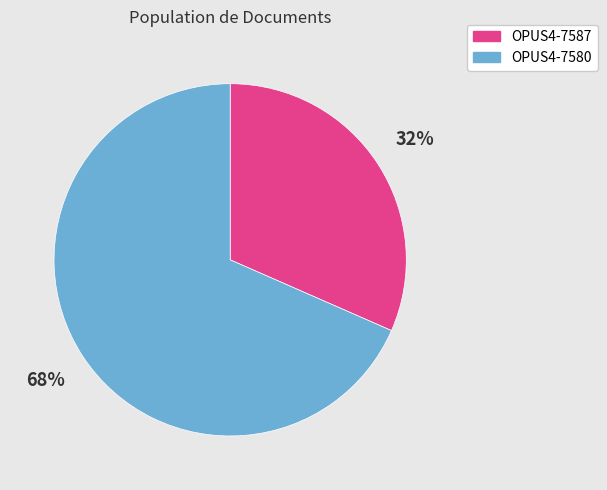

Which has a higher value, OPUS4-7587 or OPUS4-7580?

OPUS4-7580